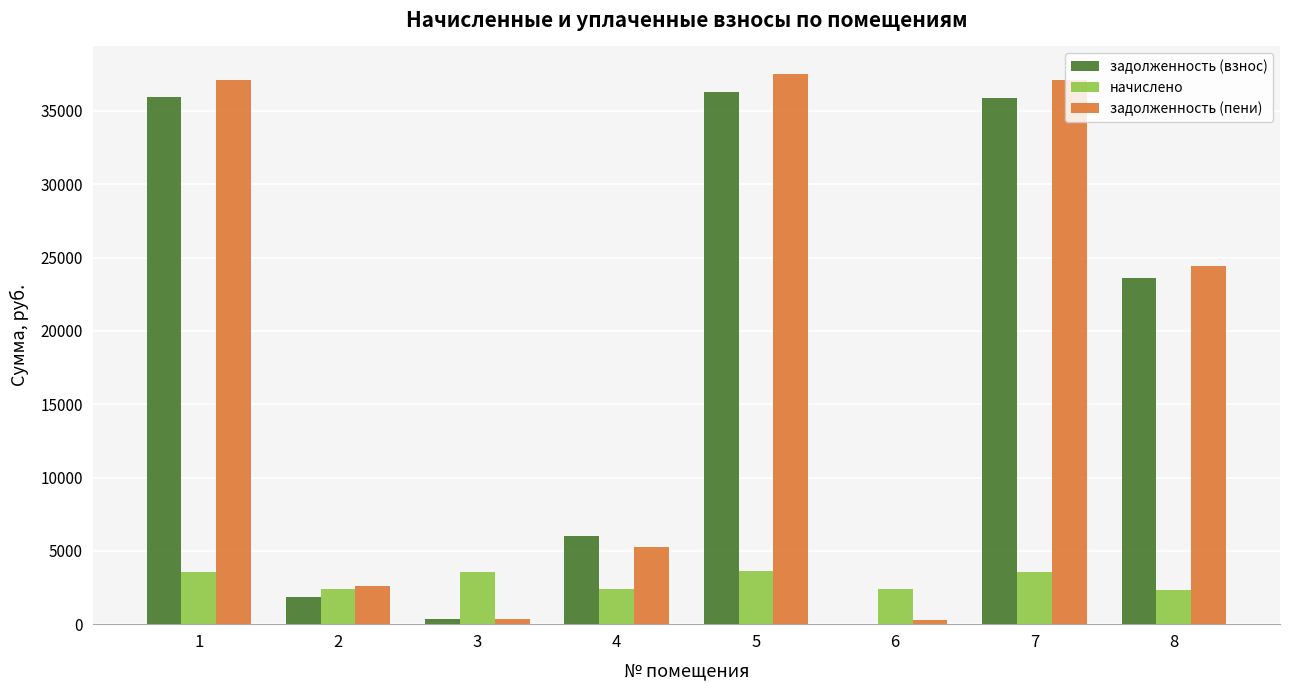

What is the sum of all начислено values?

23805.5